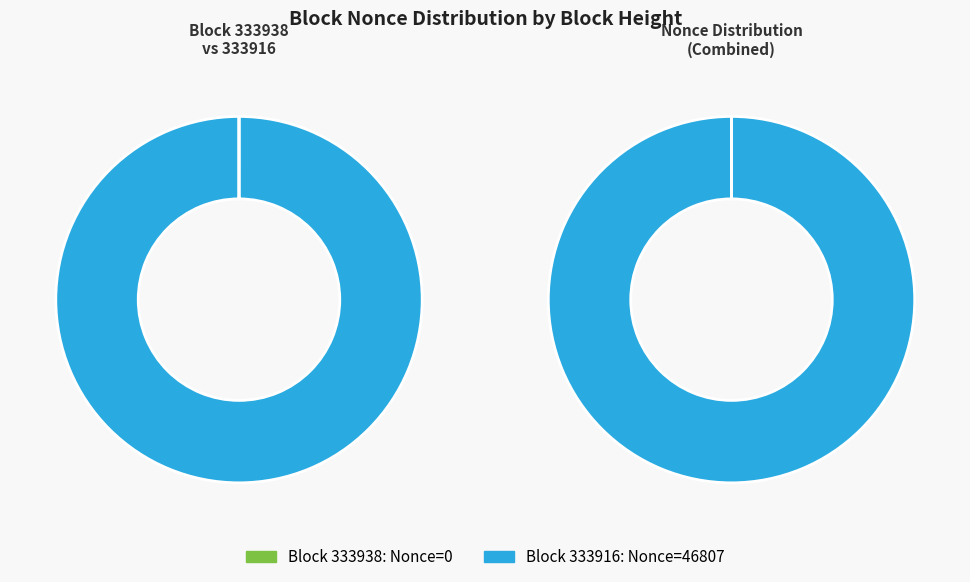

Which category has the smallest portion of the pie?

333938